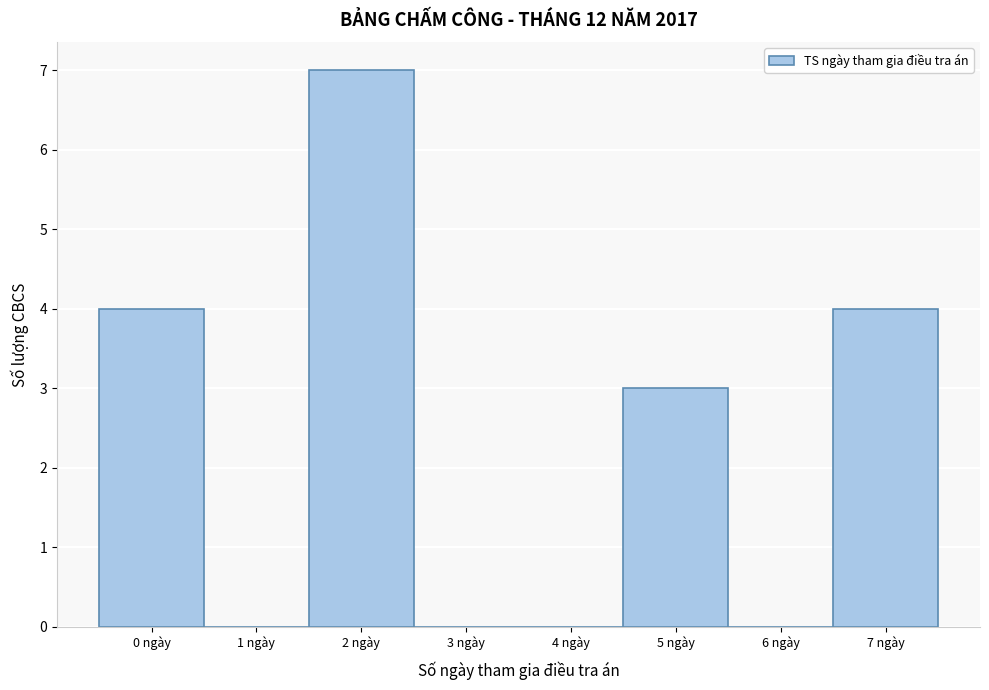

How tall is the bar that spans 1.5 to 2.5 on the x-axis? The values are not printed on the chart, so give them approximately, as read against the axis.

7